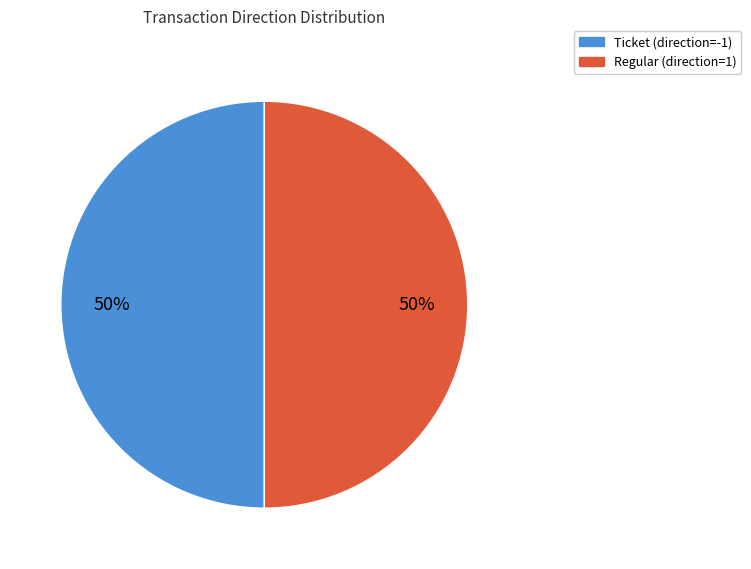

To the nearest percent, what is the average slice percentage?

50%